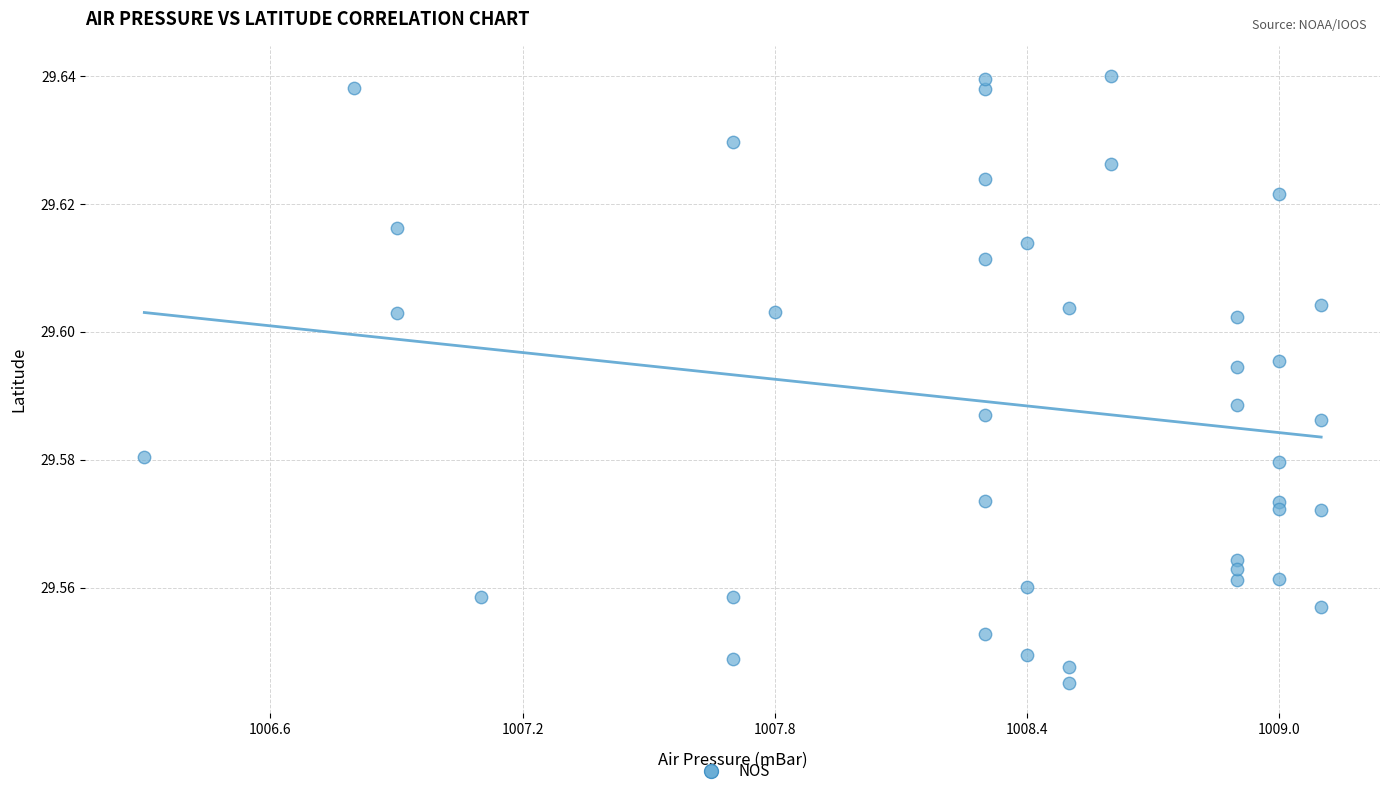

How many points are shown in the scatter plot?

40